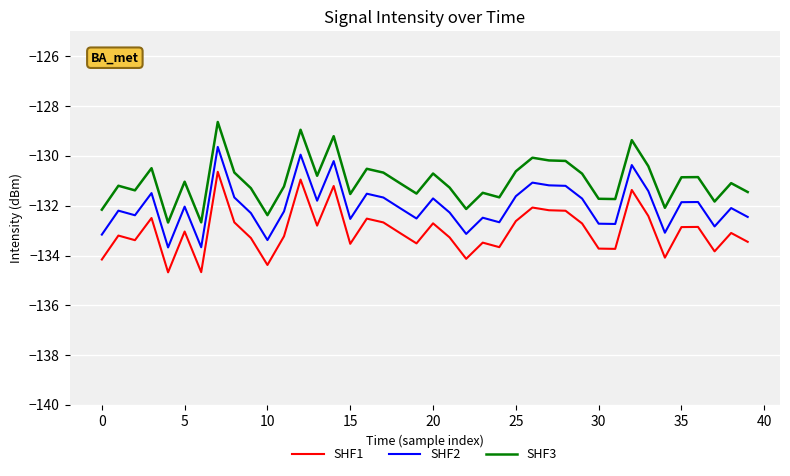

Rank the series by their maximum value, from lowest to highest.

SHF1, SHF2, SHF3